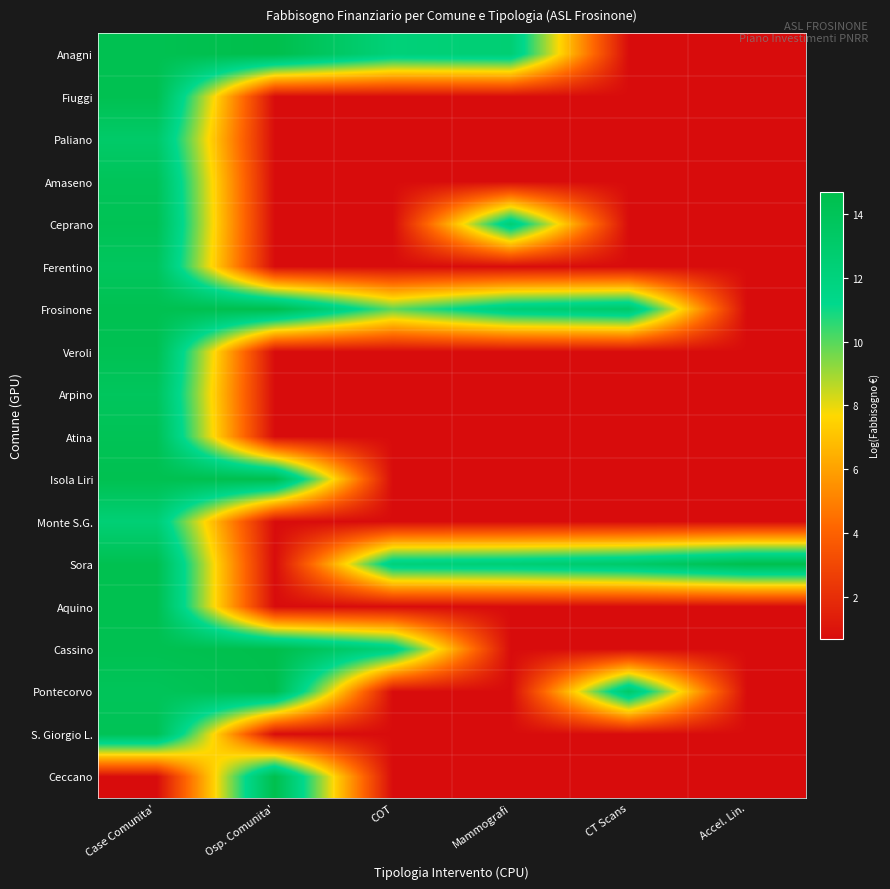

Which label corresponds to the smallest value in the chart?

CT Scans